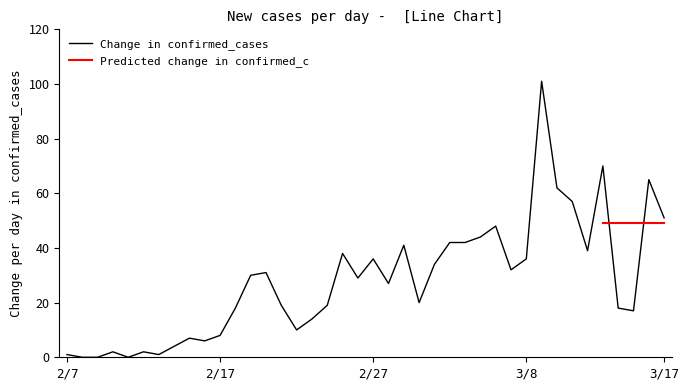

Is it true that the value at 2020/3/13 is 70?

True